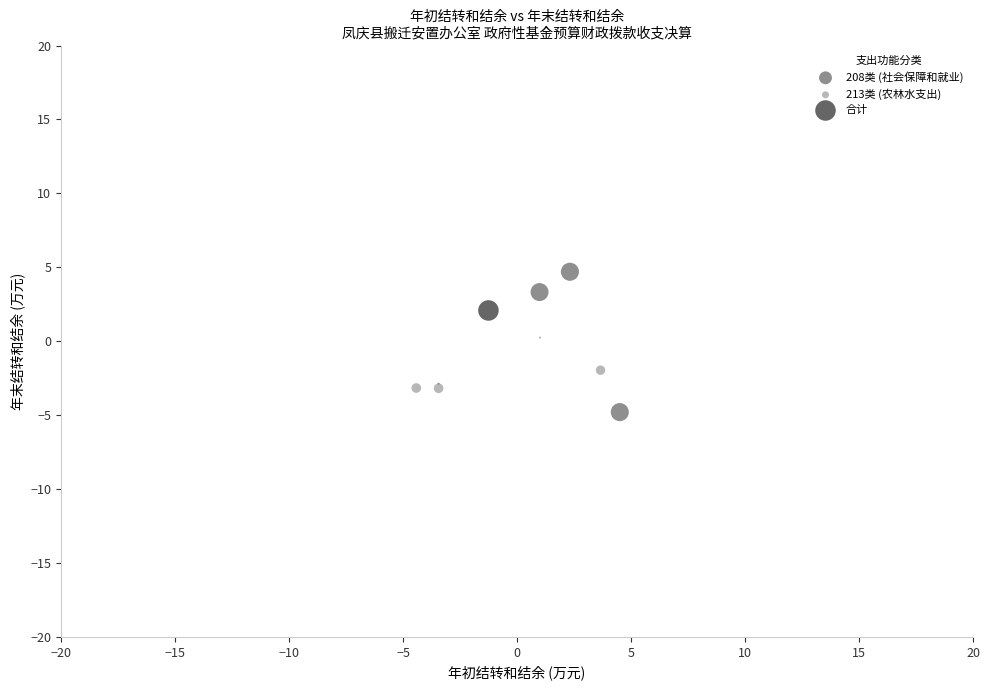

What are all the series names shown in the legend?

208类 (社会保障和就业), 213类 (农林水支出), 合计